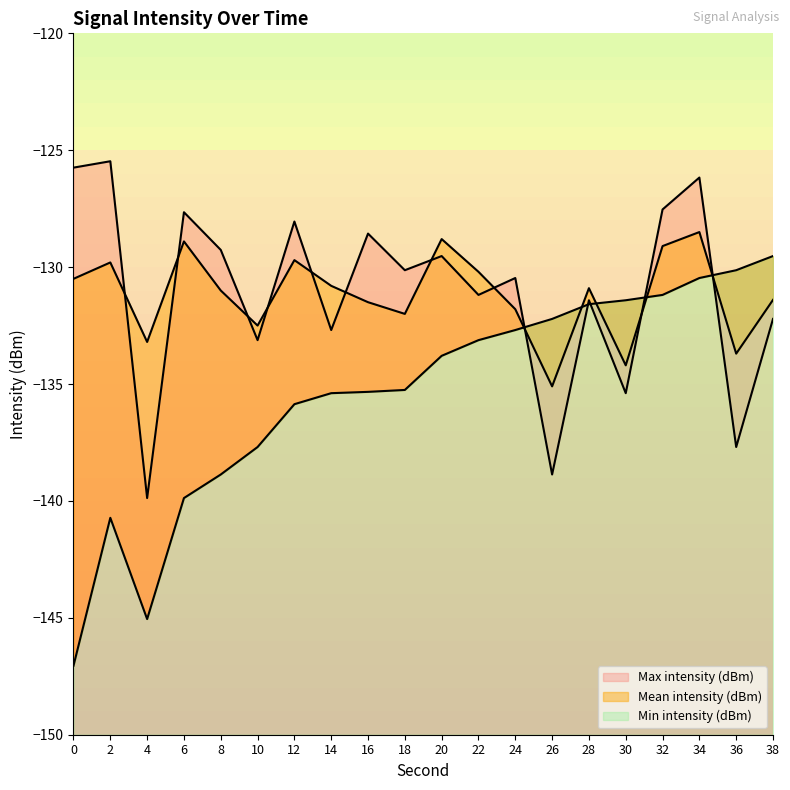

Which series changed the most between 18 and 28?

Min intensity (dBm)